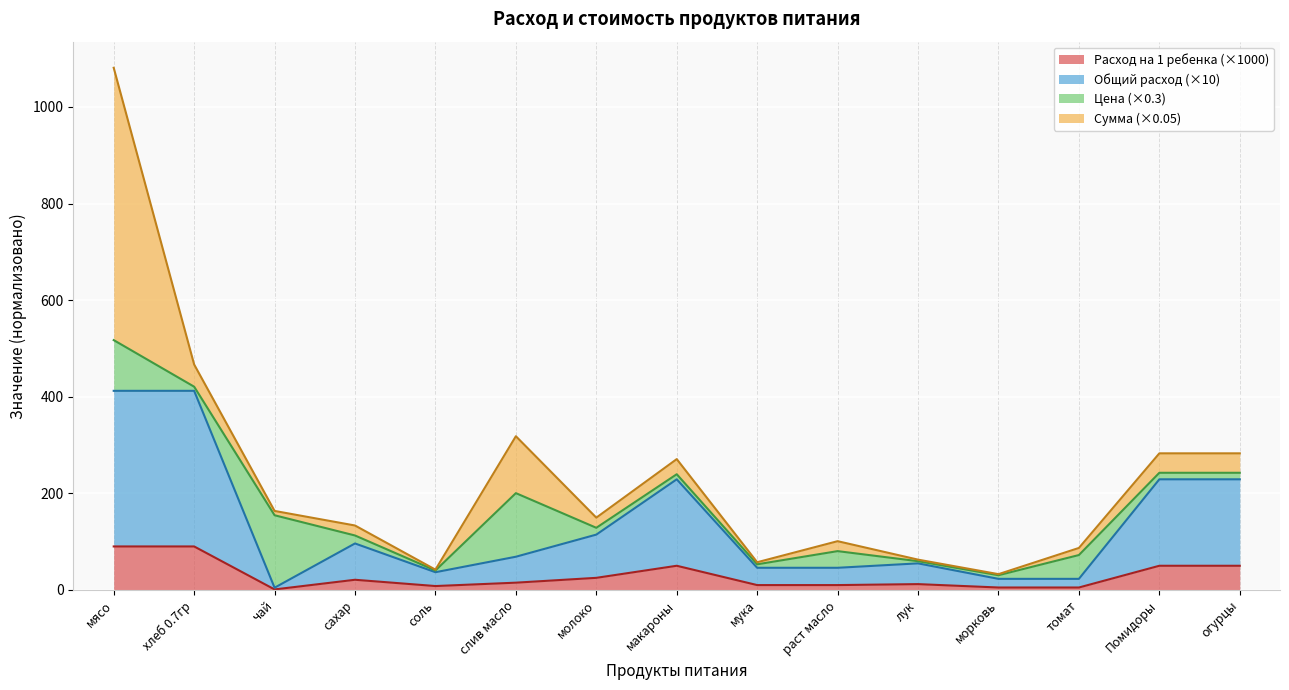

How many lines are shown in the chart?

4